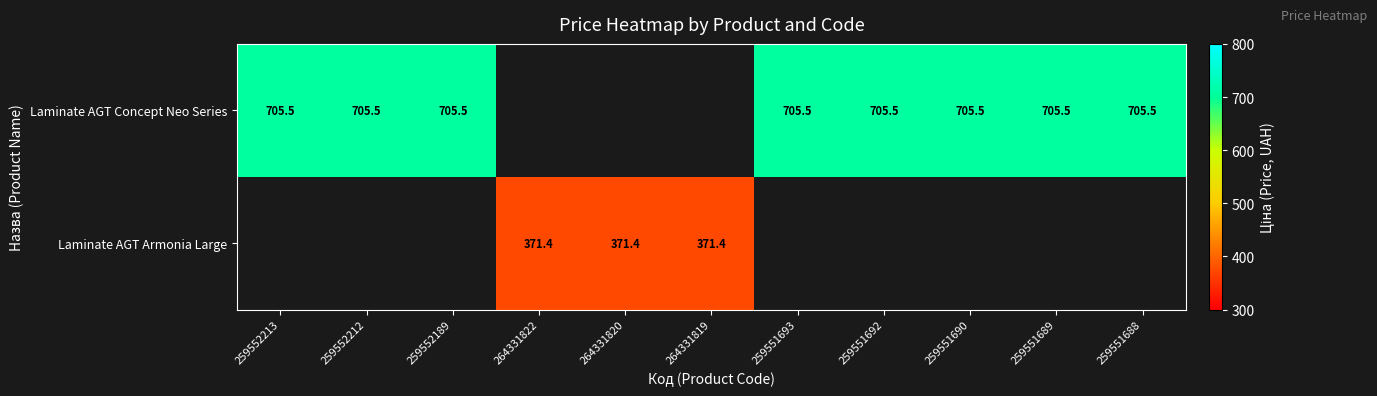

Which category has the lowest value across all series?

264331822